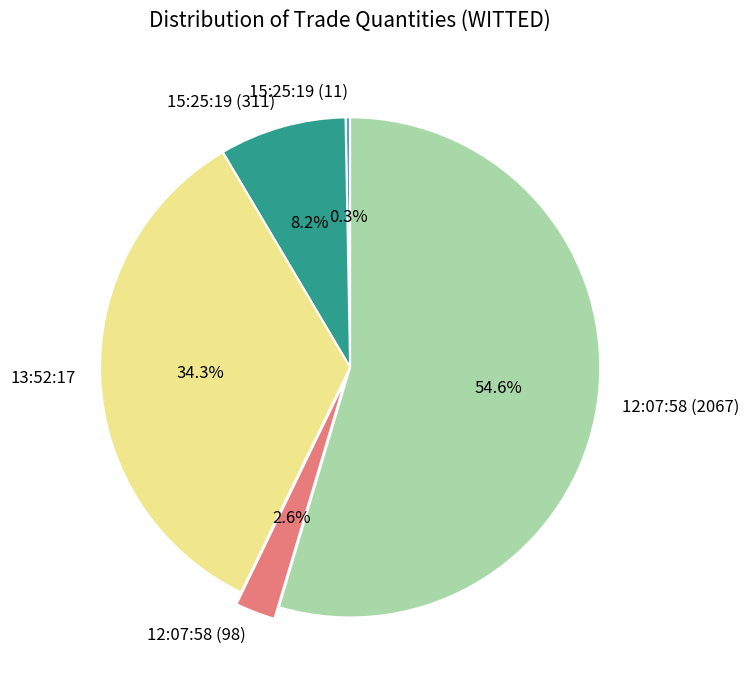

Which category has the biggest portion of the pie?

12:07:58 (2067)